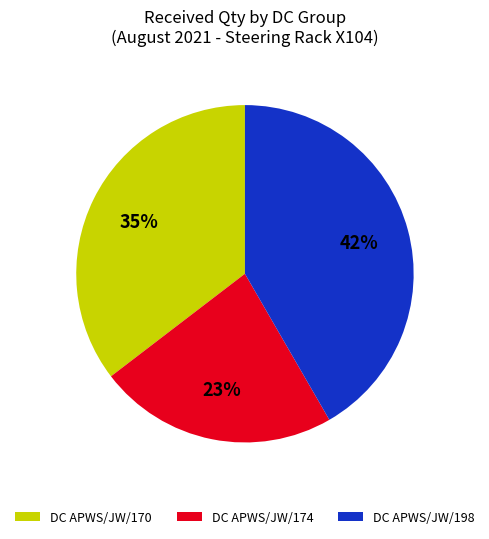

Is there a majority slice in this chart?

No